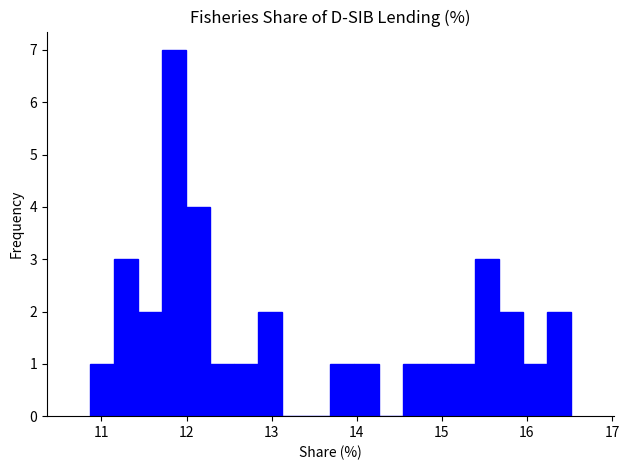

Read against the x-axis, roughly where is the centre of the tallest bar?

11.9